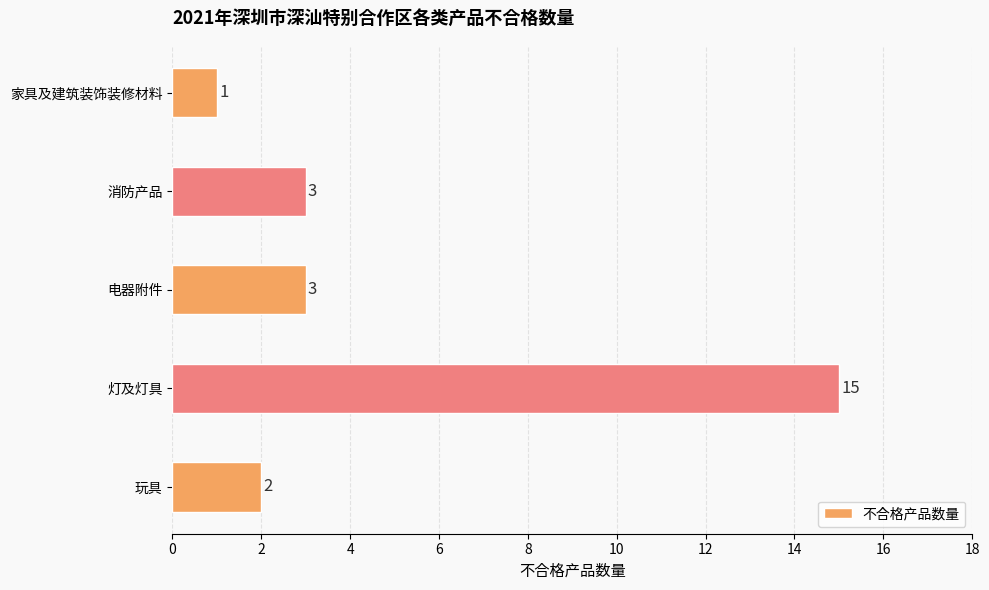

What is the average value?

5